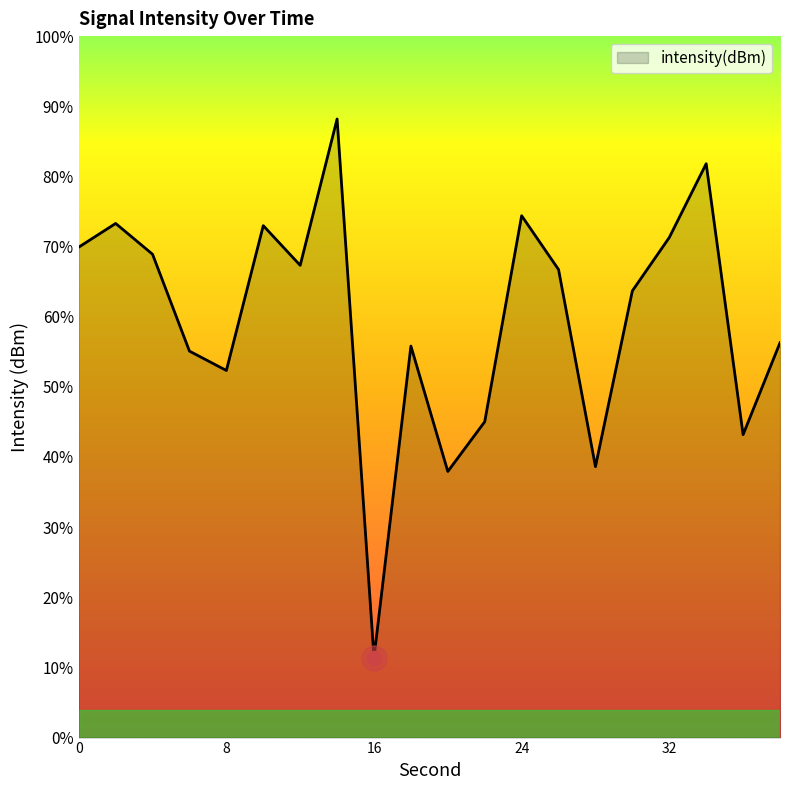

Which label corresponds to the smallest value in the chart?

16